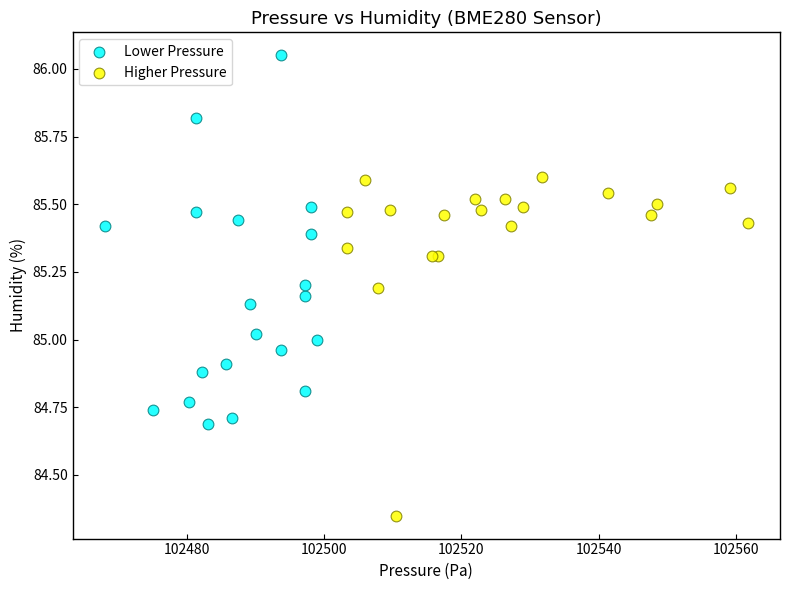

Which series reaches the minimum Y coordinate?

Higher Pressure